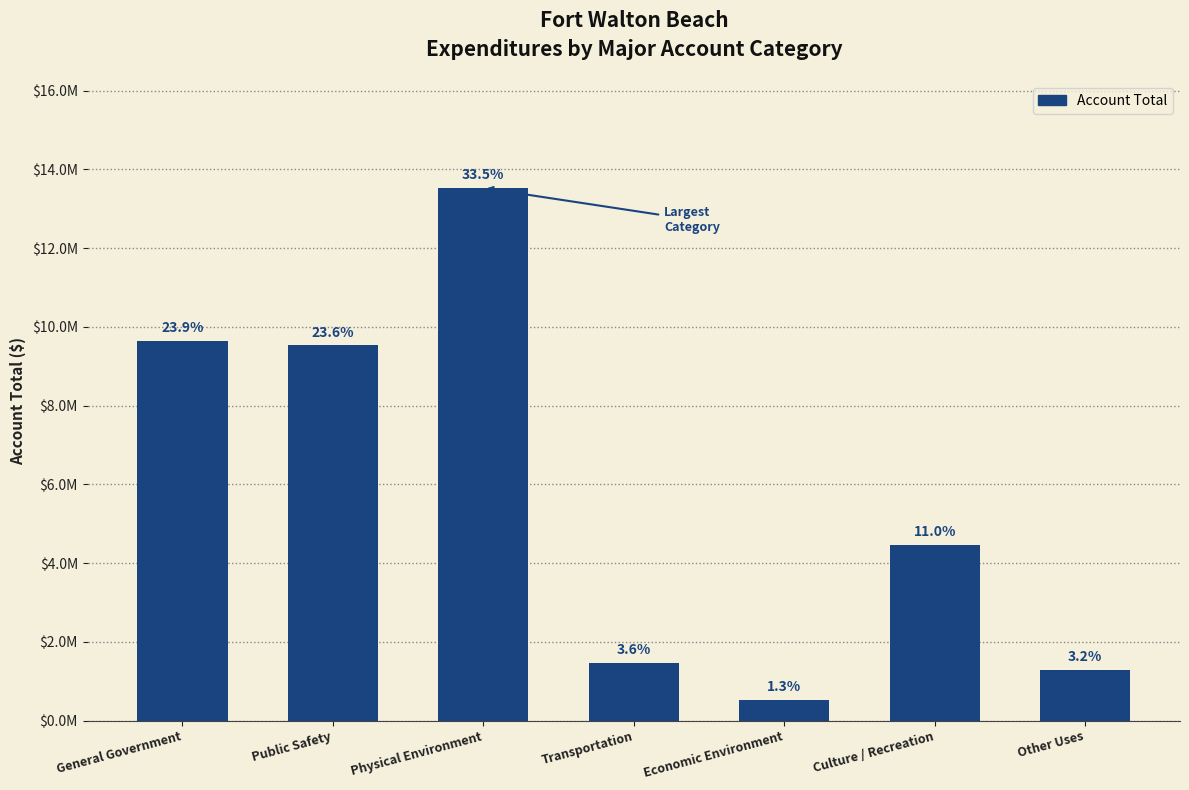

Reading left to right, what are all the values shown in this chart?

General Government=9650116	Public Safety=9528149	Physical Environment=13526397	Transportation=1469220	Economic Environment=518076	Culture / Recreation=4465479	Other Uses=1279080